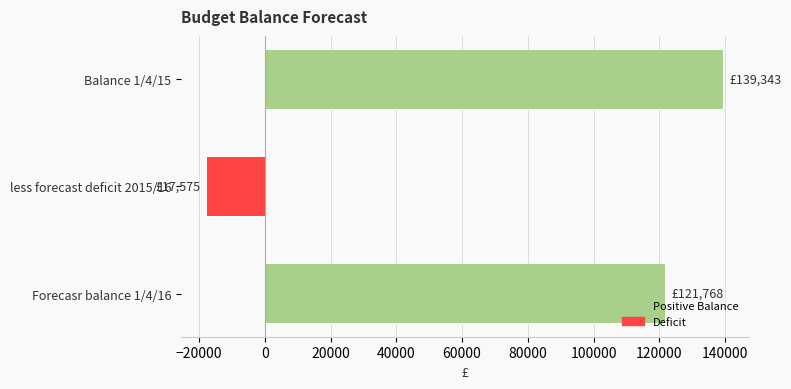

What is the ratio of the value at Forecasr balance 1/4/16 to the value at Balance 1/4/15?

0.9